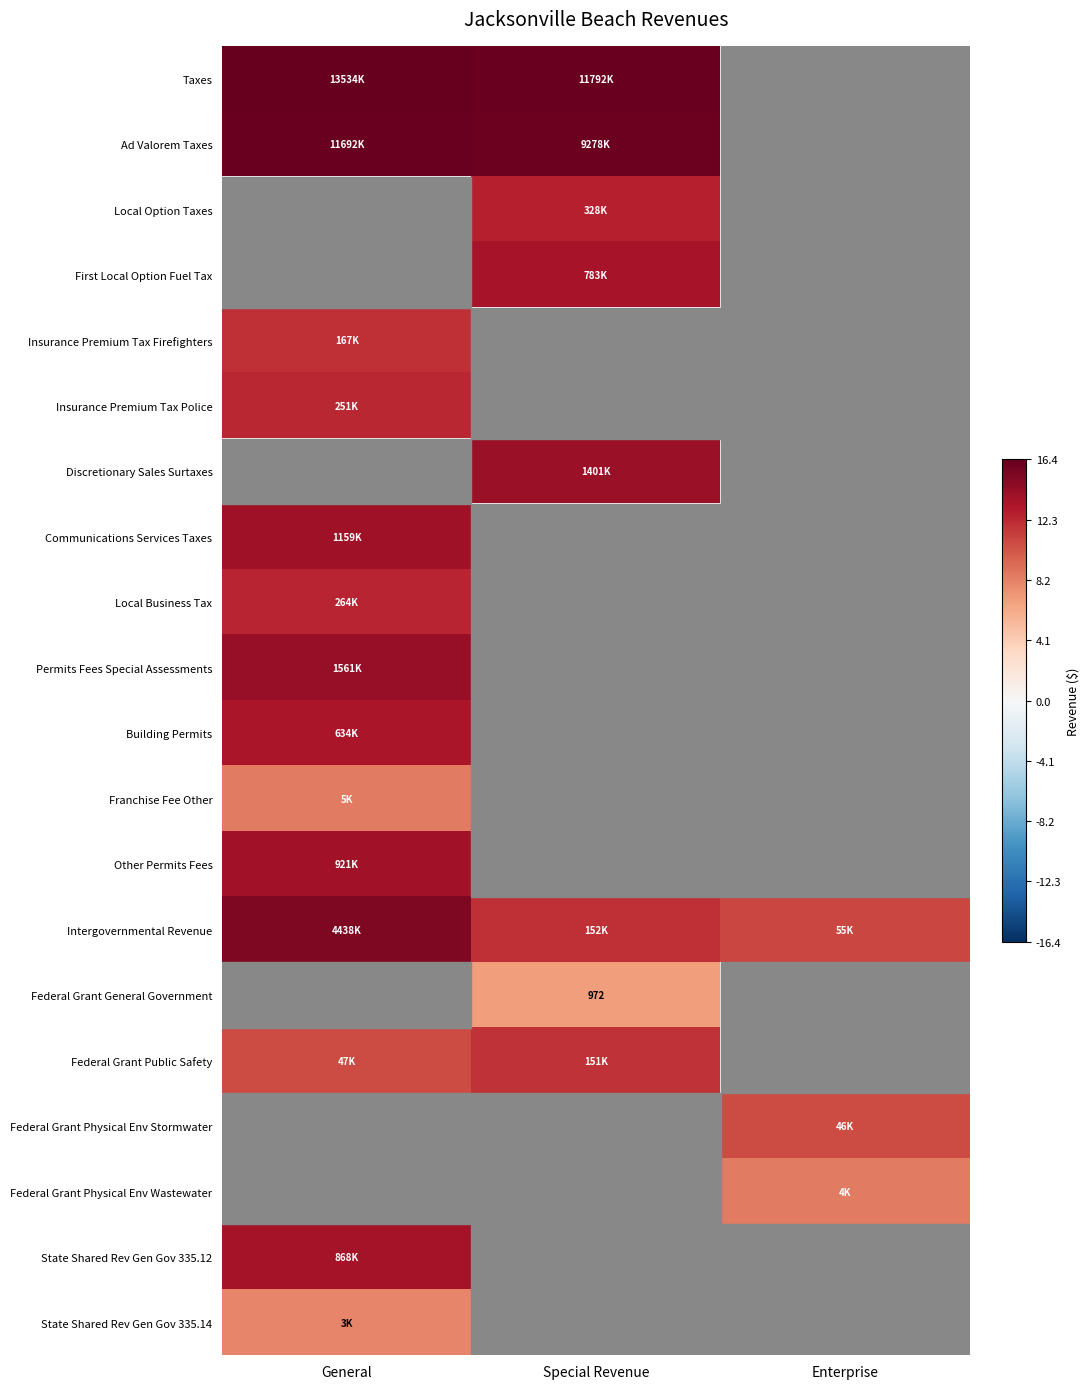

The State Shared Rev Gen Gov 335.12 series shows -4.6 at Special Revenue. True or false?

False